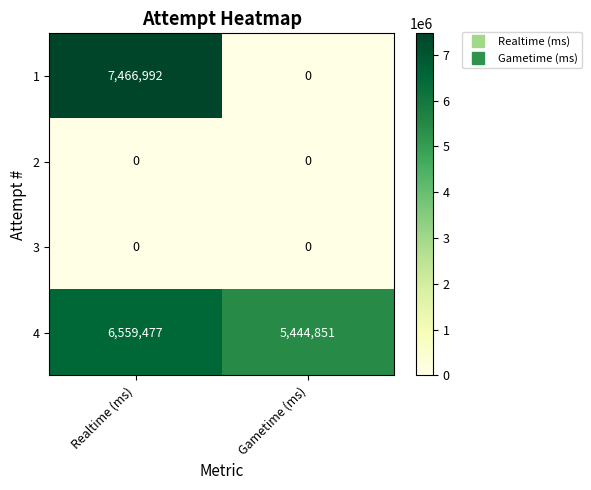

What is the spread (max minus min) of values at Realtime (ms)?

7466992